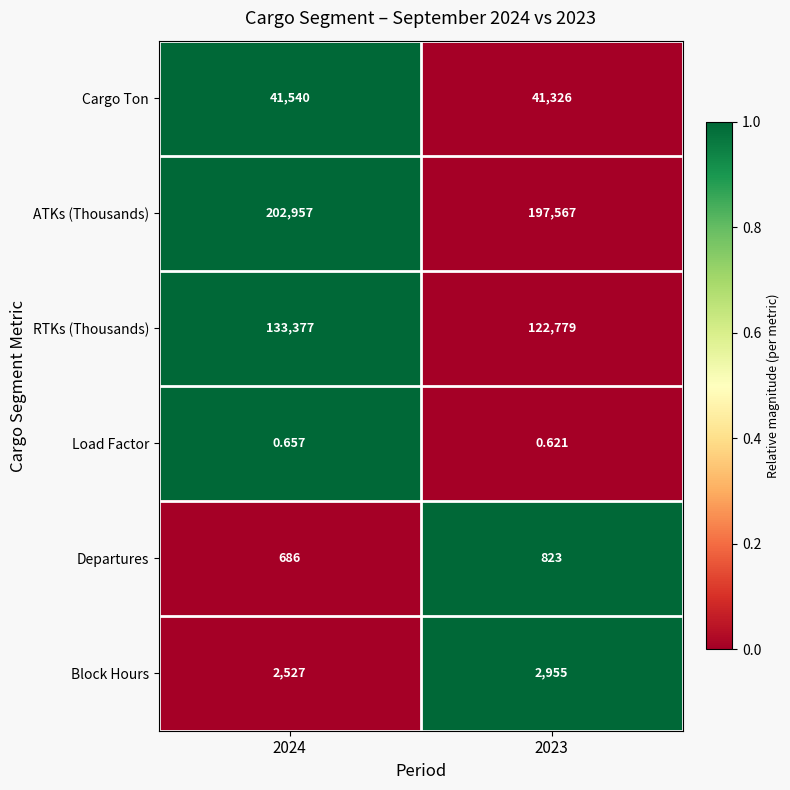

What is the spread (max minus min) of values at 2024?

202956.3